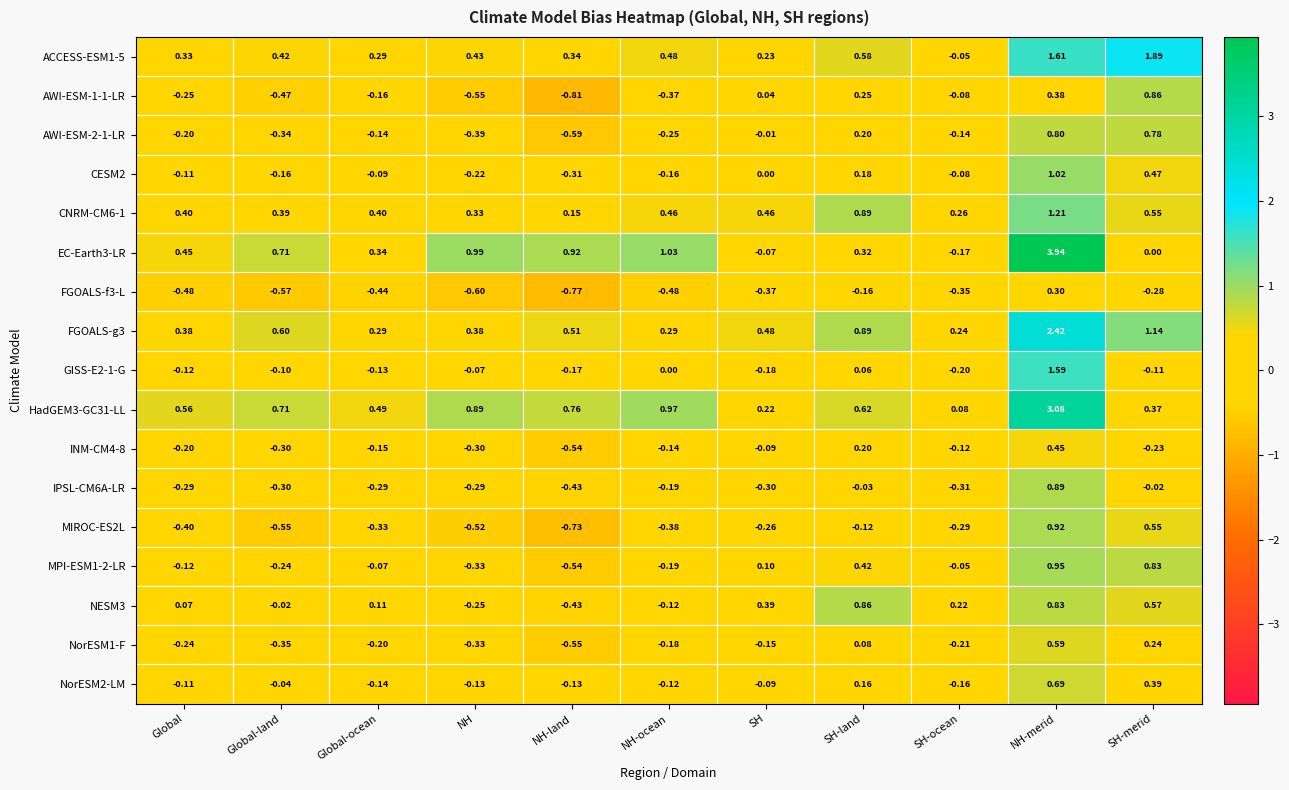

Is the value of CESM2 at NH greater than the value of EC-Earth3-LR at SH-land?

No